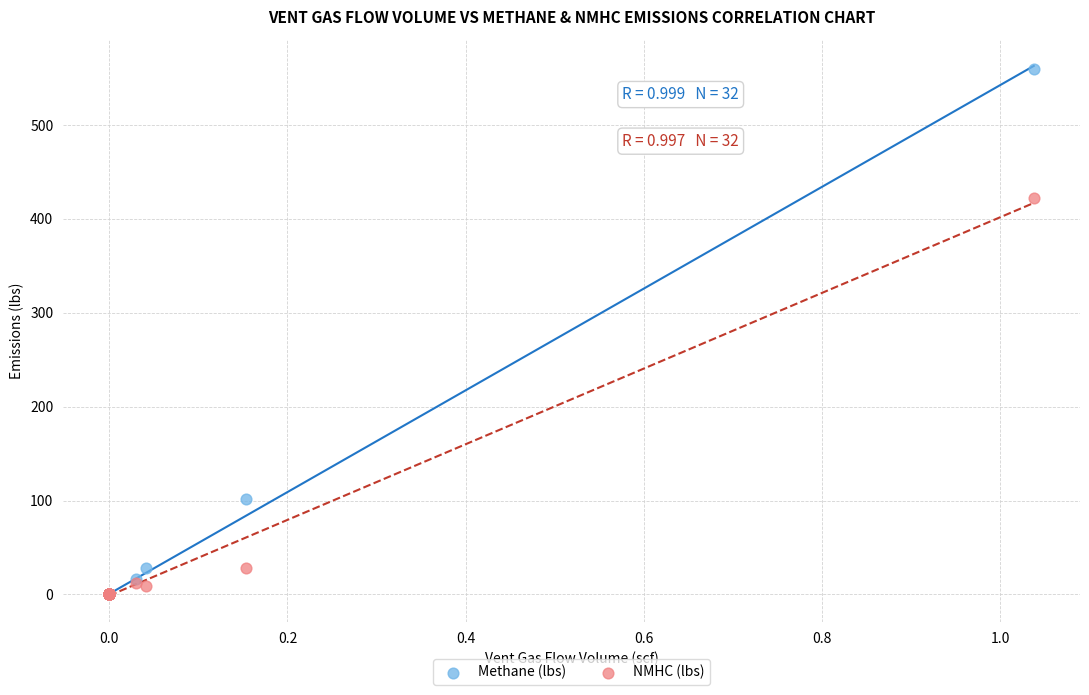

In the Methane (lbs) series, what Y value is closest to 279?

102.1